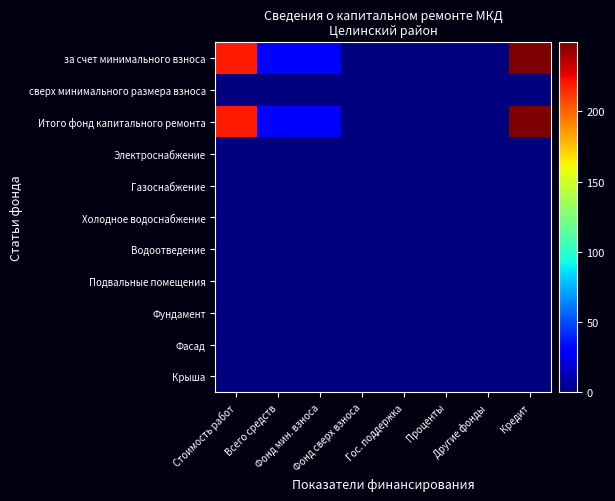

At how many categories does at least one series exceed 211?

2